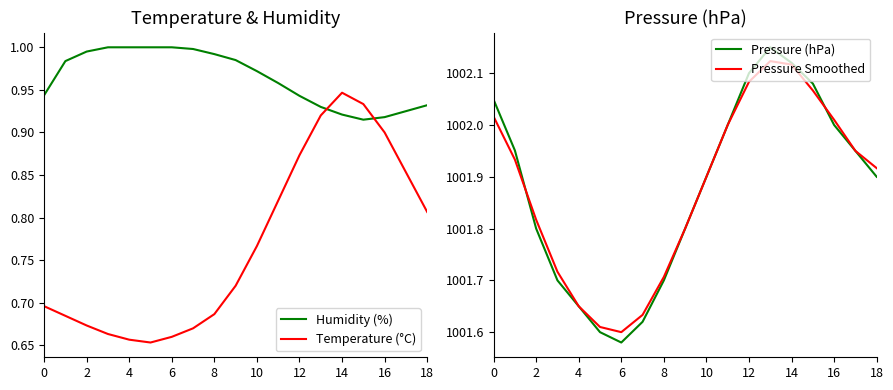

What is the lowest value of the Pressure Smoothed series?

1001.6